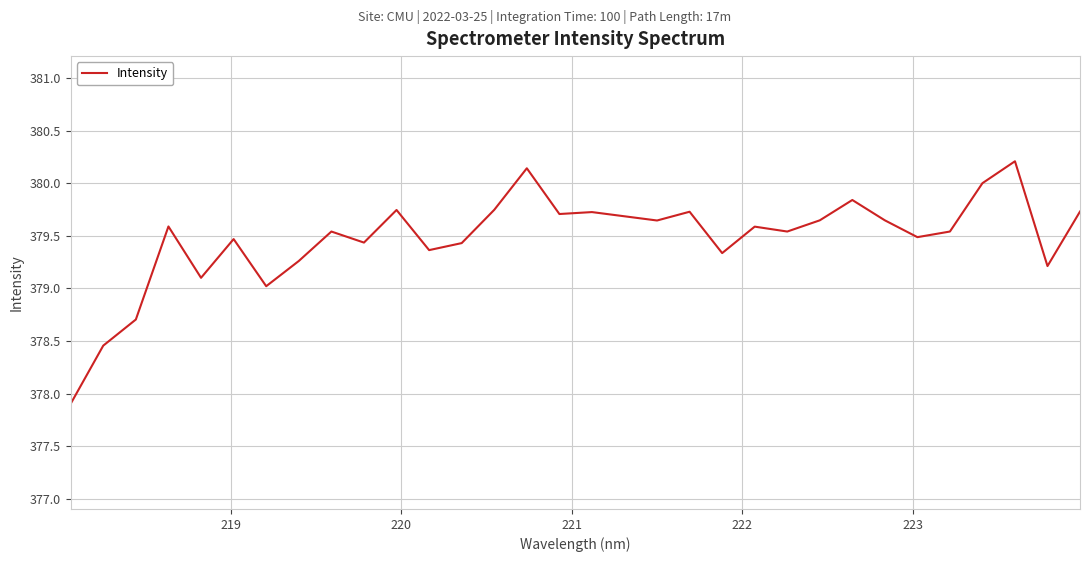

What is the smallest value displayed?

377.9